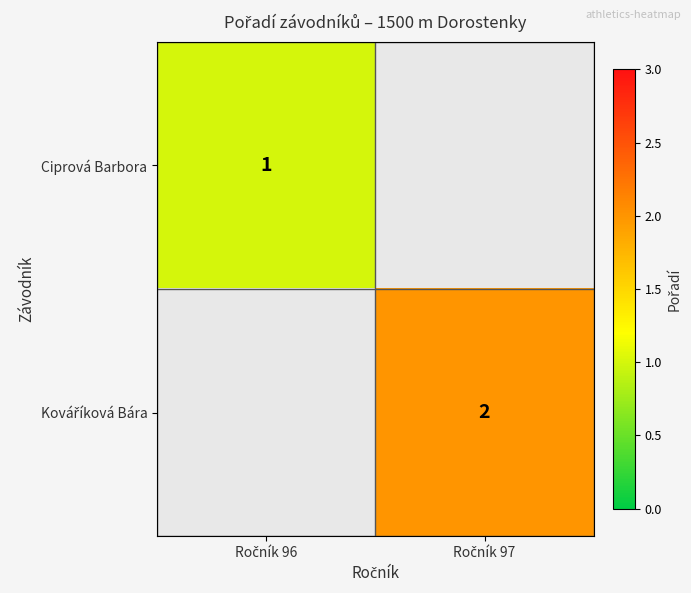

List the series in order of their overall mean, lowest first.

Ciprová Barbora, Kováříková Bára